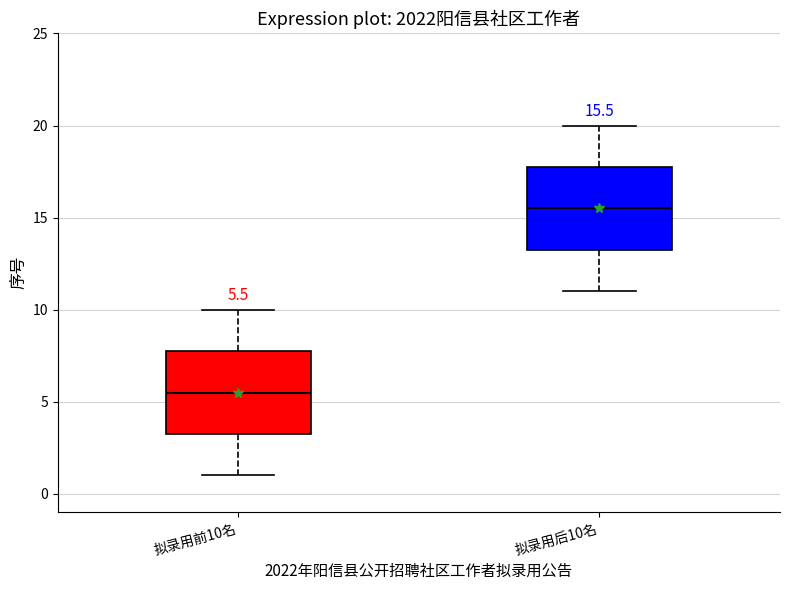

Which box has the lowest median line?

拟录用前10名